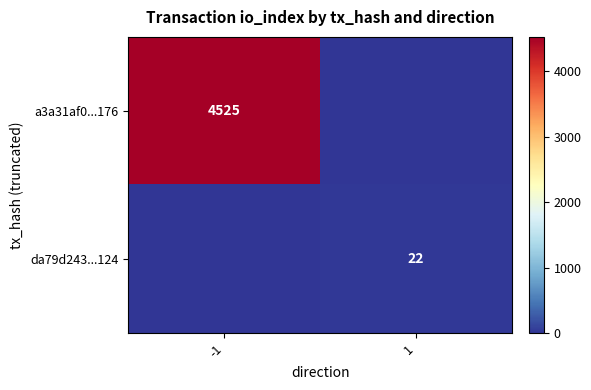

True or false: da79d243...124 has a value of 22 at 1.

True